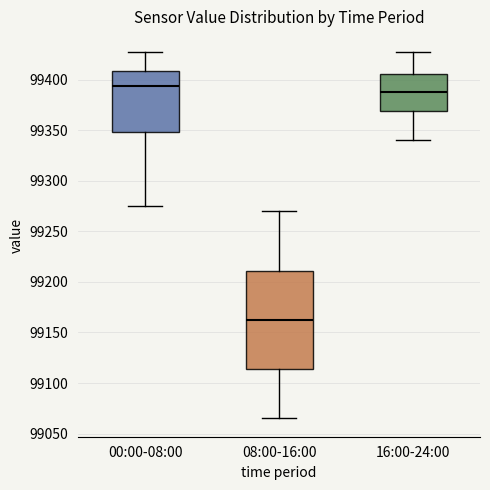

Comparing the boxes themselves (not the whiskers), which one is the tallest?

08:00-16:00